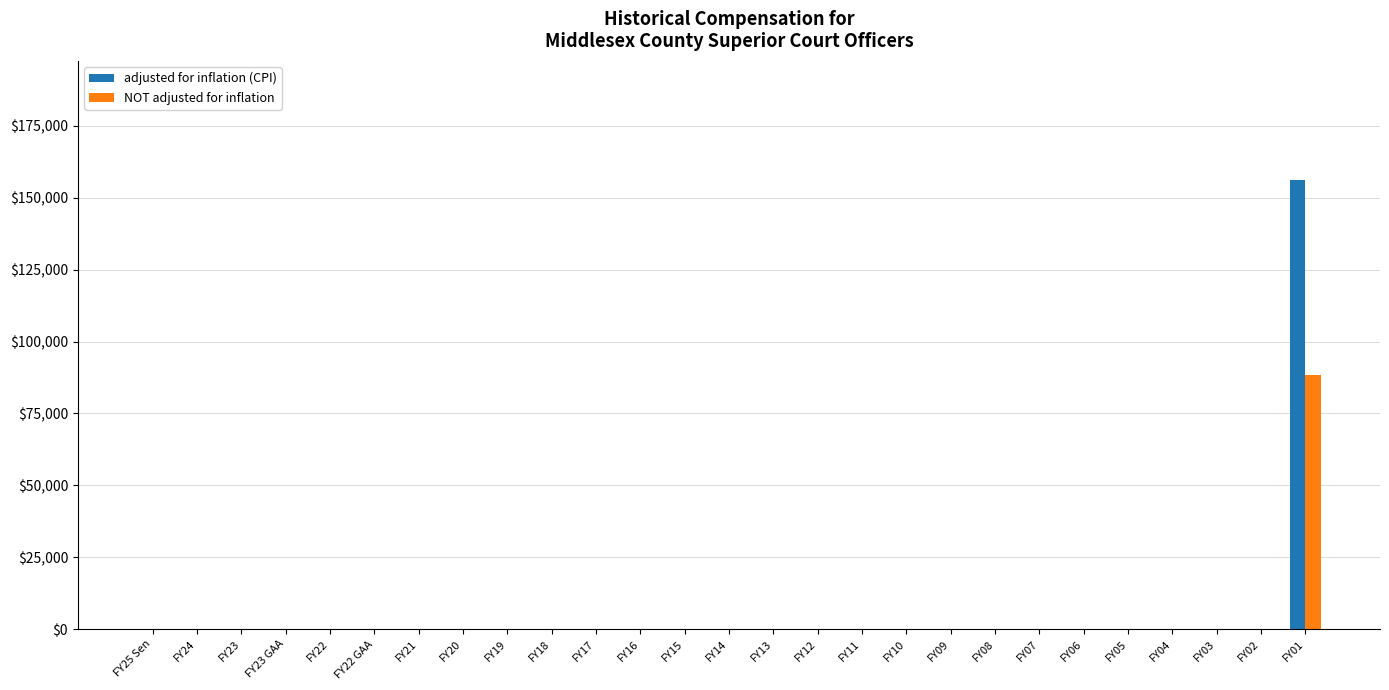

Reading right to left, what are all the values shown in this chart?

adjusted for inflation (CPI): FY01=156320	FY02=0	FY03=0	FY04=0	FY05=0	FY06=0	FY07=0	FY08=0	FY09=0	FY10=0	FY11=0	FY12=0	FY13=0	FY14=0	FY15=0	FY16=0	FY17=0	FY18=0	FY19=0	FY20=0	FY21=0	FY22 GAA=0	FY22=0	FY23 GAA=0	FY23=0	FY24=0	FY25 Sen=0
NOT adjusted for inflation: FY01=88450	FY02=0	FY03=0	FY04=0	FY05=0	FY06=0	FY07=0	FY08=0	FY09=0	FY10=0	FY11=0	FY12=0	FY13=0	FY14=0	FY15=0	FY16=0	FY17=0	FY18=0	FY19=0	FY20=0	FY21=0	FY22 GAA=0	FY22=0	FY23 GAA=0	FY23=0	FY24=0	FY25 Sen=0